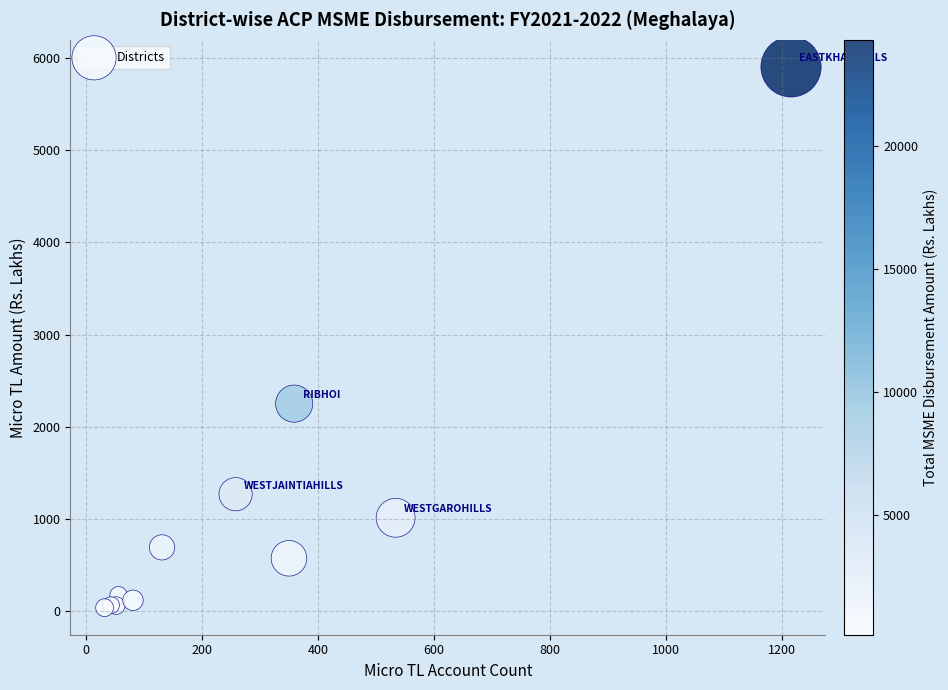

What Y value in the scatter plot is closest to 2970?

2250.8